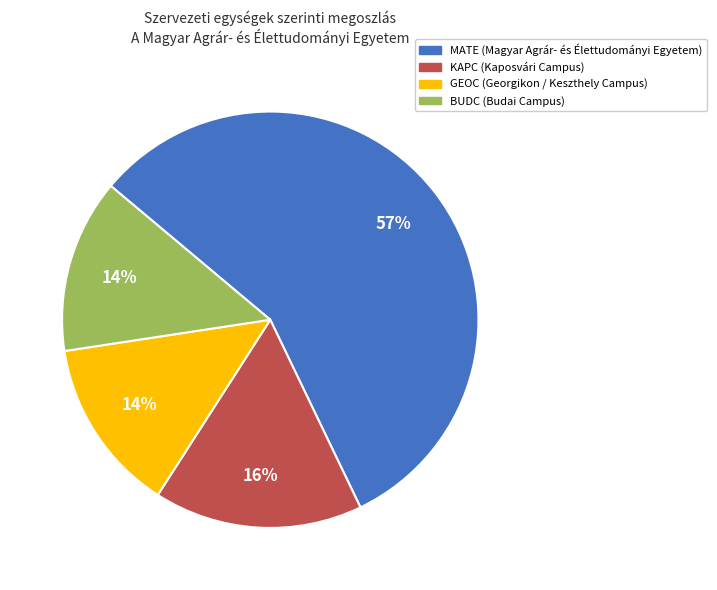

What is the majority slice?

MATE